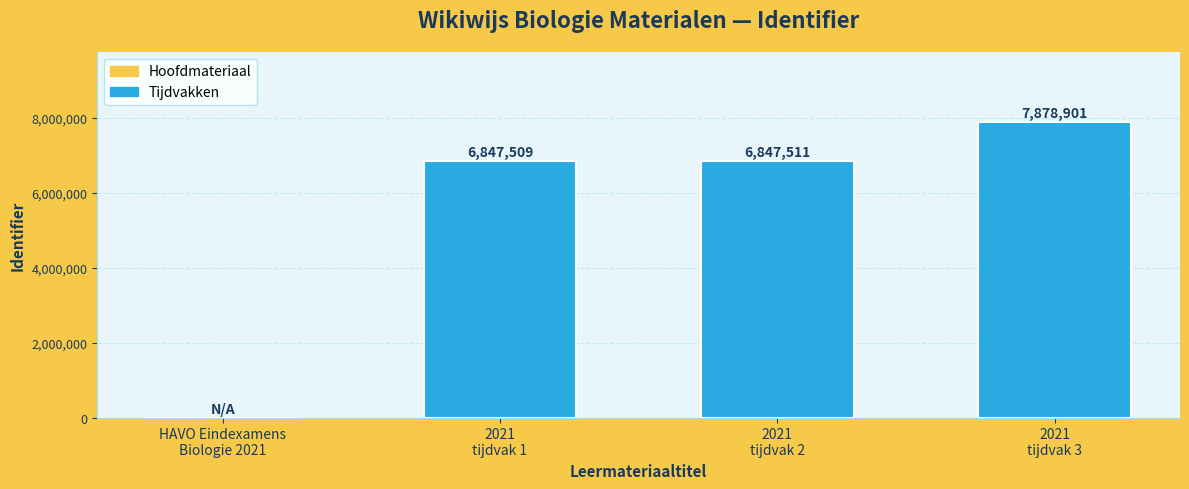

Is it true that the value at 2021
tijdvak 3 is 7878901?

True